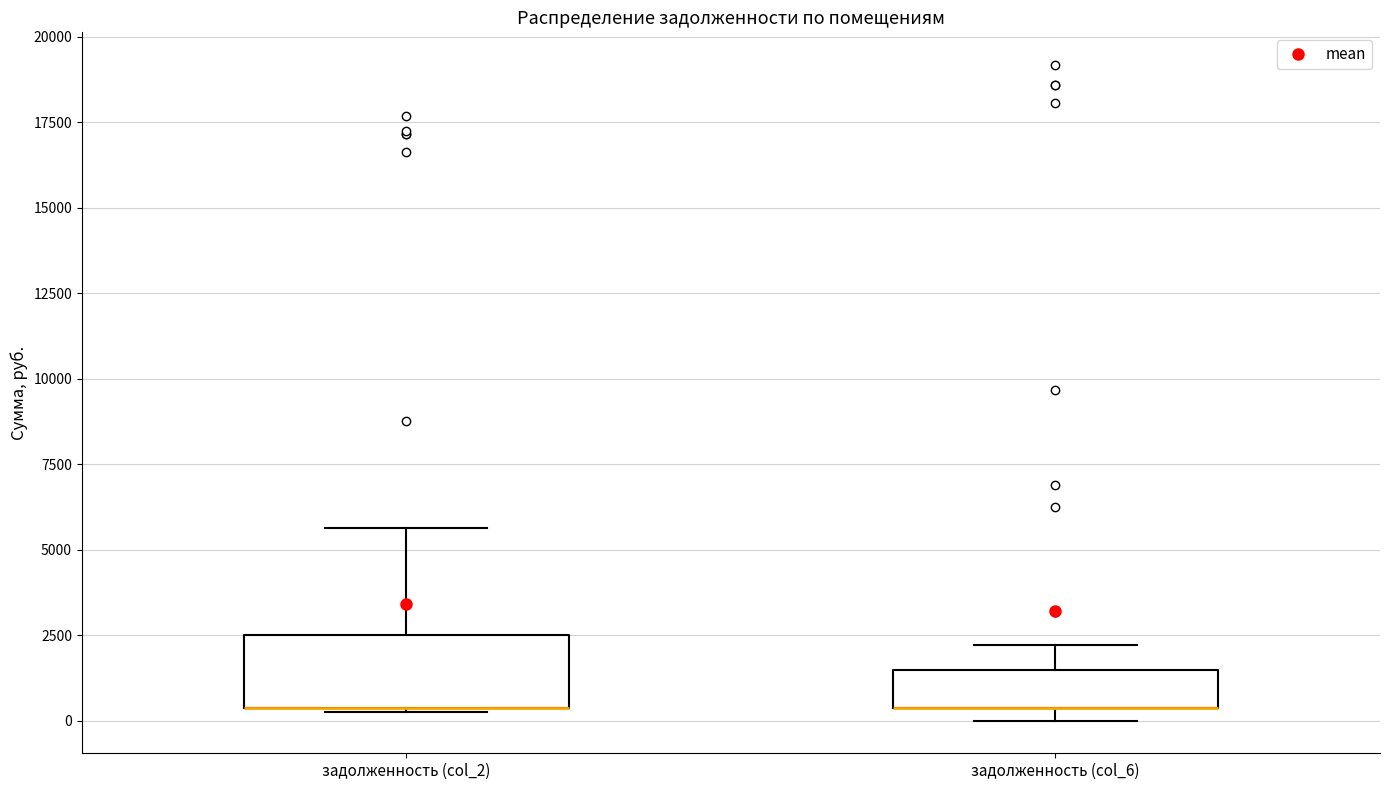

Reading left to right, read every box against the y-axis: the position of its median line, the range the box covers, and the ends of its whiskers. The values are not printed on the chart, so give them approximately, as read against the axis.

задолженность (col_2): median 500 (drawn on the box's lower edge), box 500 to 2500, whiskers 0 to 5500
задолженность (col_6): median 500 (drawn on the box's lower edge), box 500 to 1500, whiskers 0 to 2000